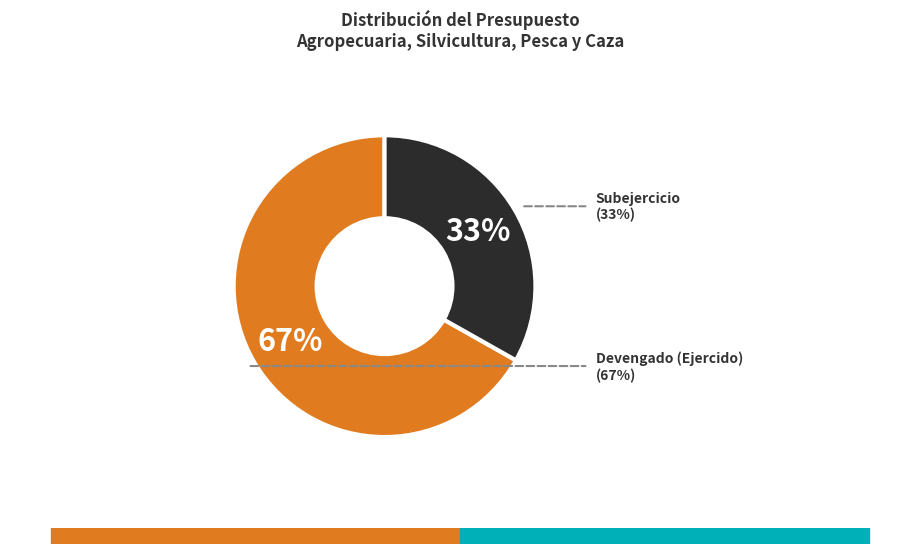

What is the smallest slice in the pie chart?

Subejercicio